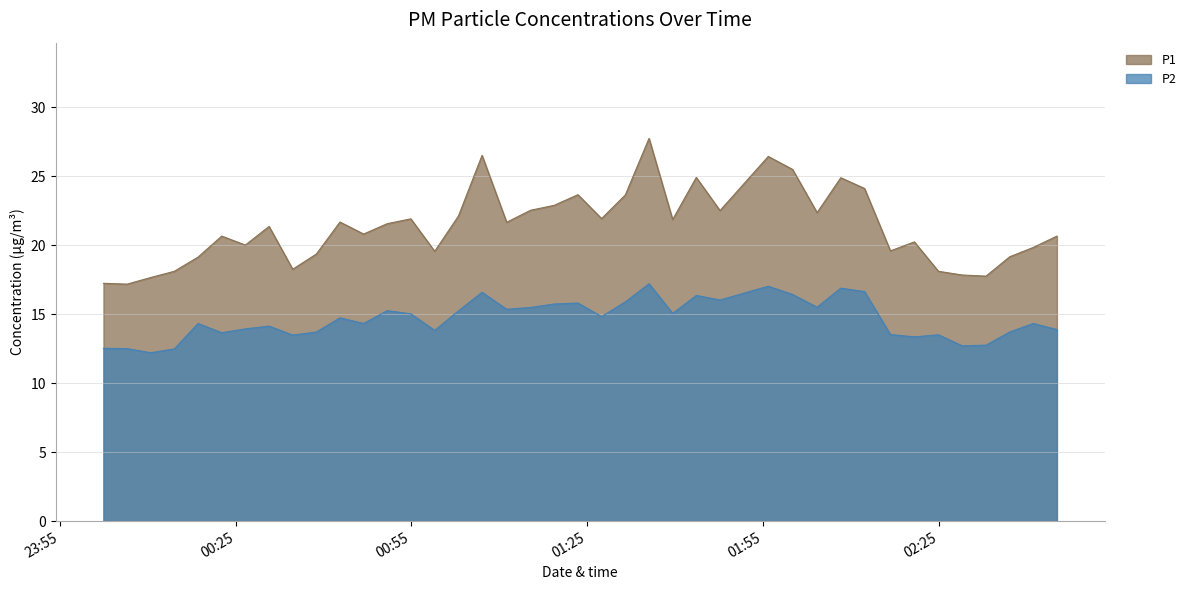

True or false: P1 has more than 2 points higher than both neighbors.

True